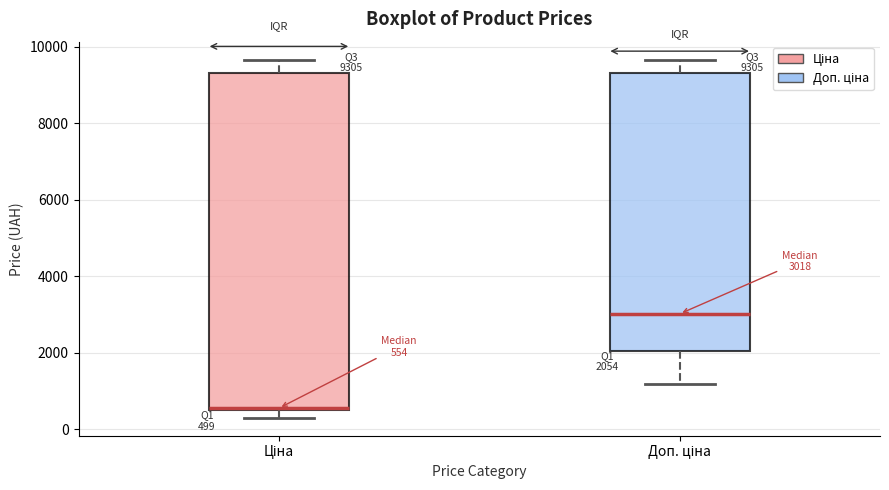

Which box has the lowest median line?

Ціна